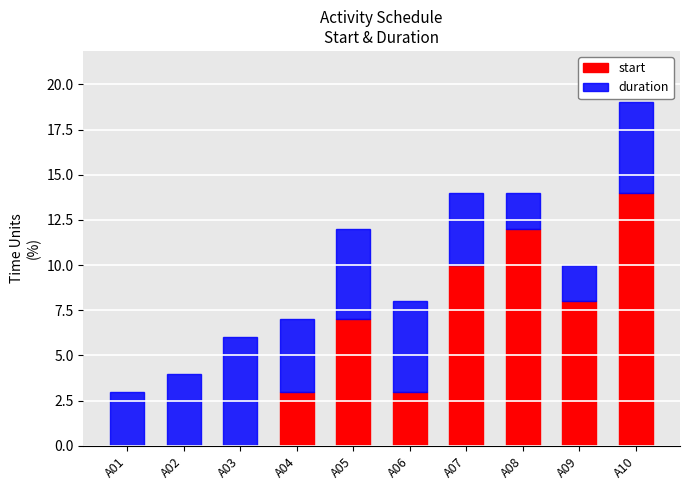

At which category is the sum across all series the highest?

A10